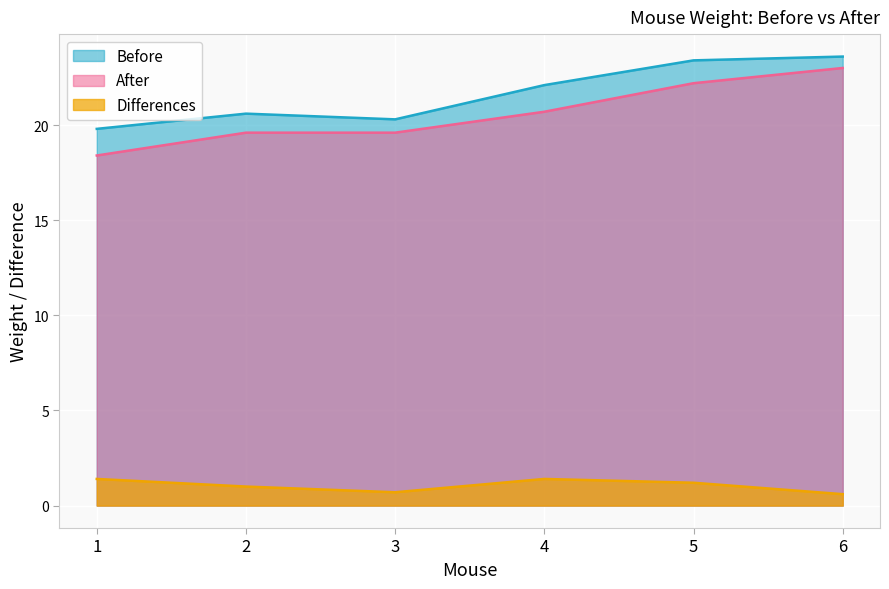

Reading left to right, what are all the values shown in this chart?

Before: 1=19.8	2=20.6	3=20.3	4=22.1	5=23.4	6=23.6
After: 1=18.4	2=19.6	3=19.6	4=20.7	5=22.2	6=23.0
Differences: 1=1.4	2=1.0	3=0.7	4=1.4	5=1.2	6=0.6